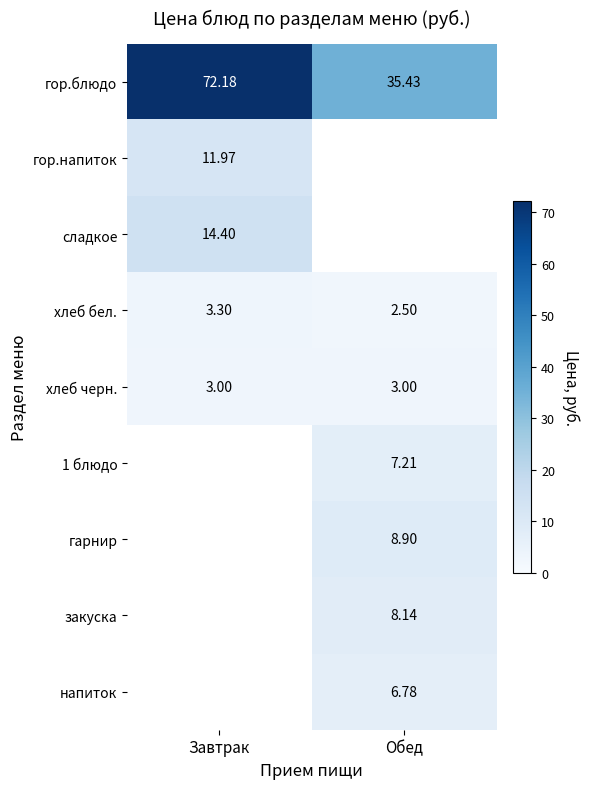

The value of 1 блюдо at Обед is 12.3. True or false?

False